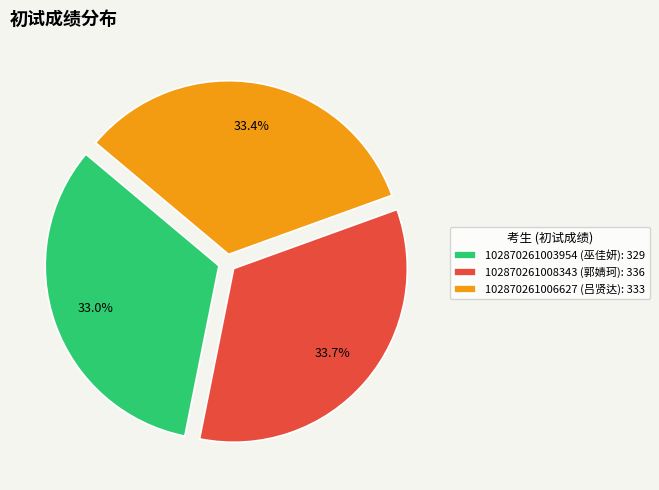

The 102870261008343 (郭婧珂) slice represents 34% of the pie. True or false?

True